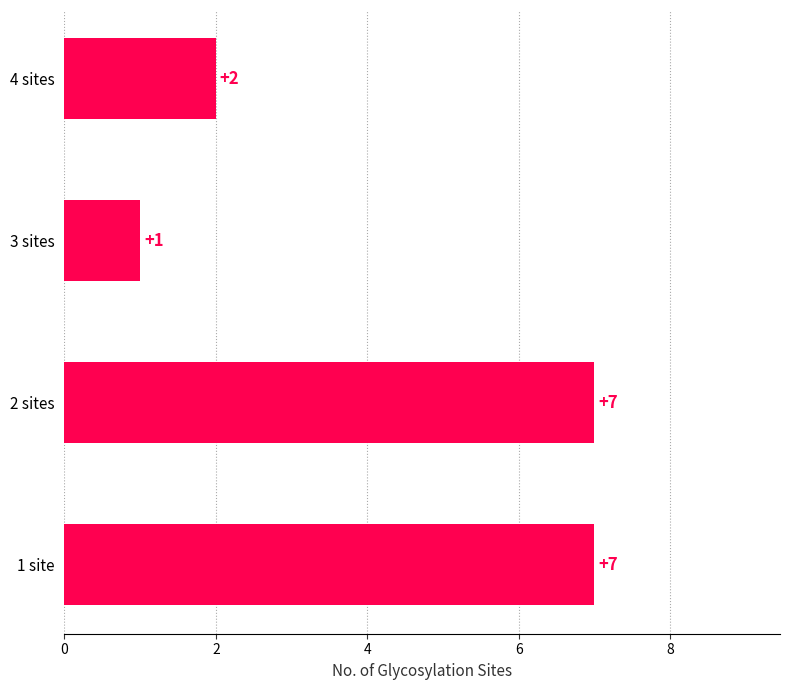

At which category does the chart reach its minimum across all series?

3 sites